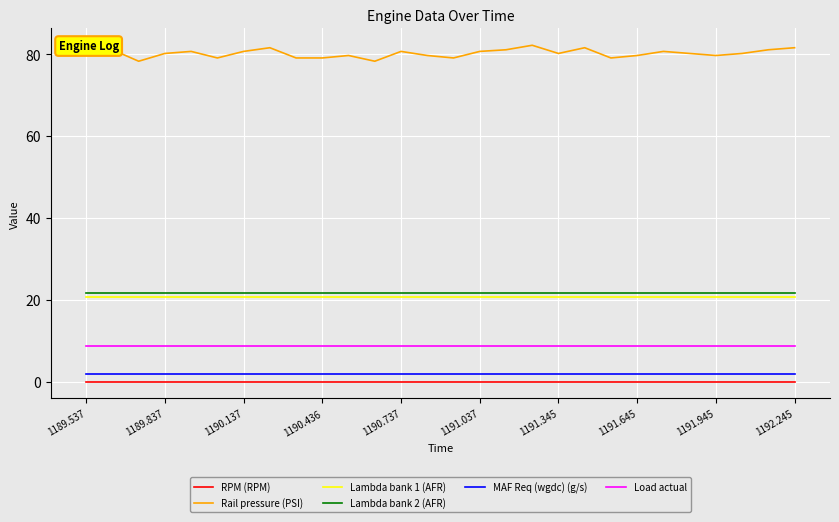

Which series has the largest range (max minus min)?

Rail pressure (PSI)